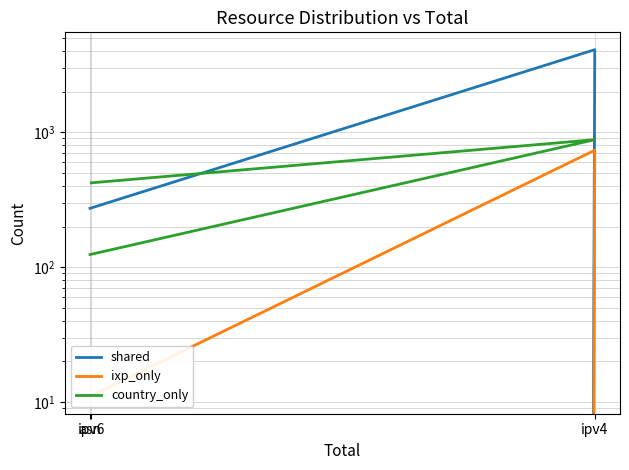

How many values in the shared series exceed 273?

1